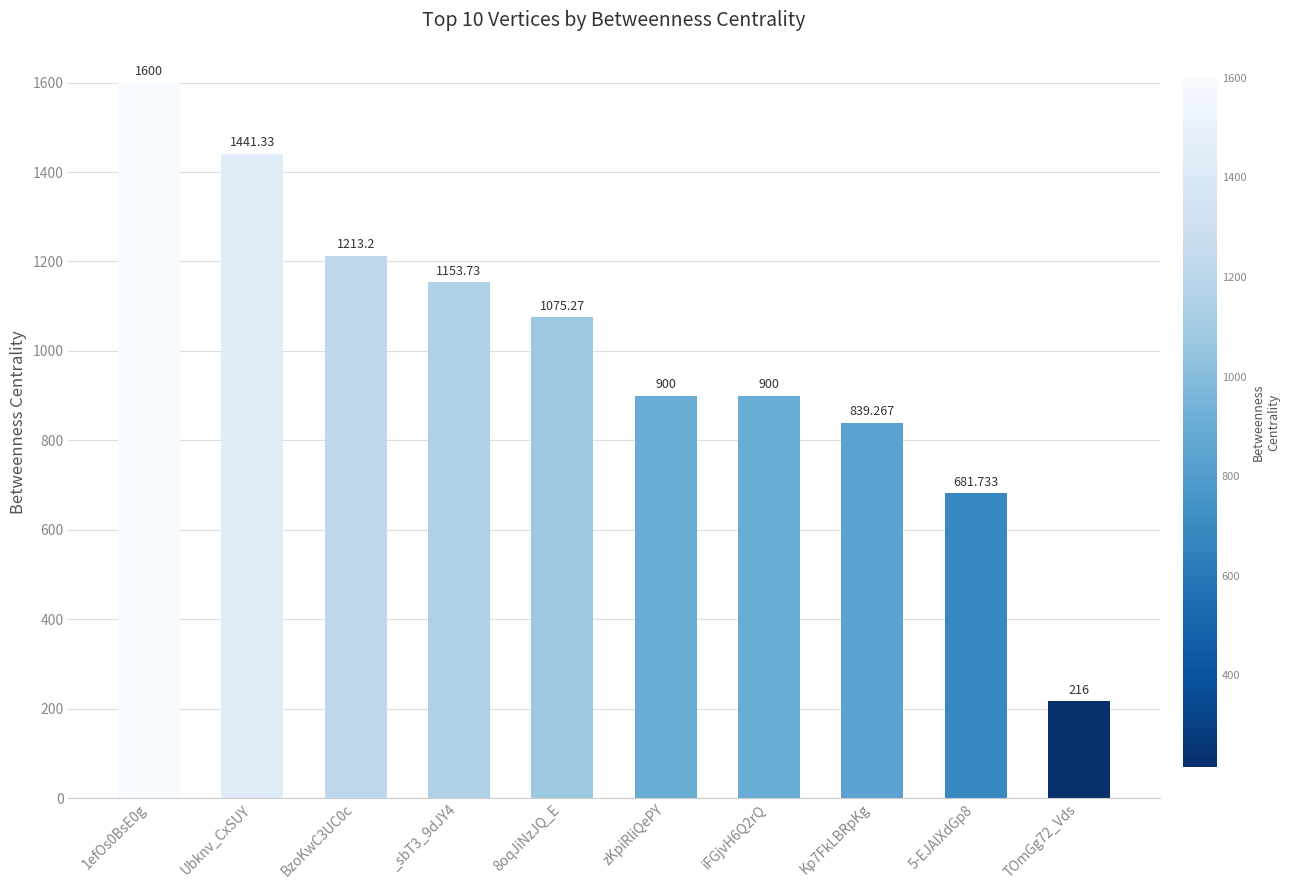

What is the sum of all values?

10020.5